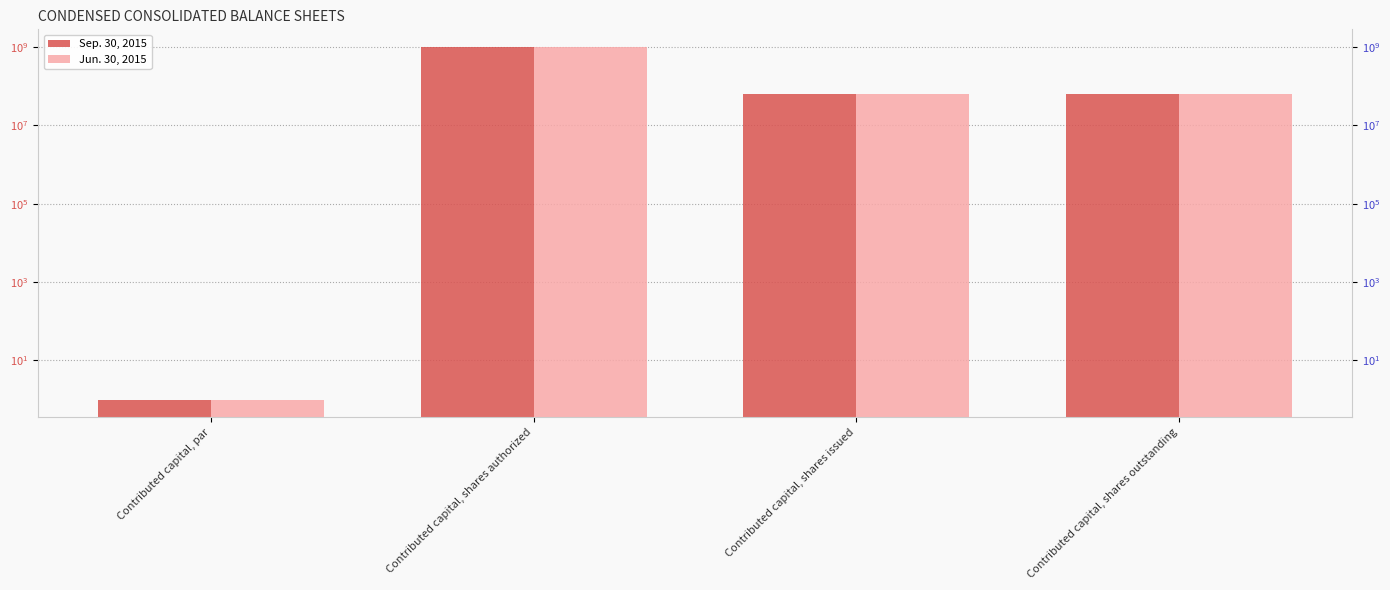

Which category has the lowest value in the Jun. 30, 2015 series?

Contributed capital, par